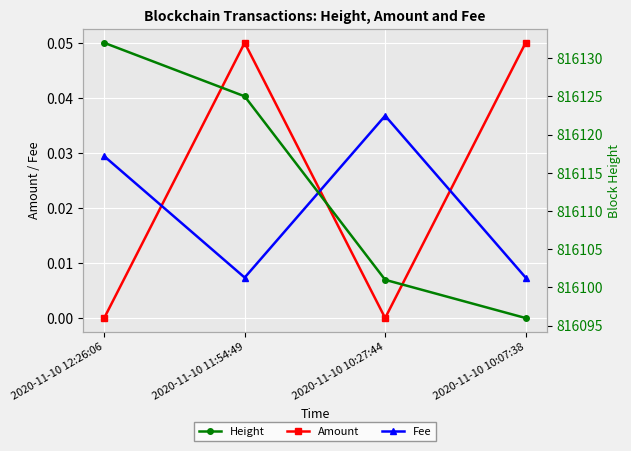

What is the average value of the Height series?

816113.5